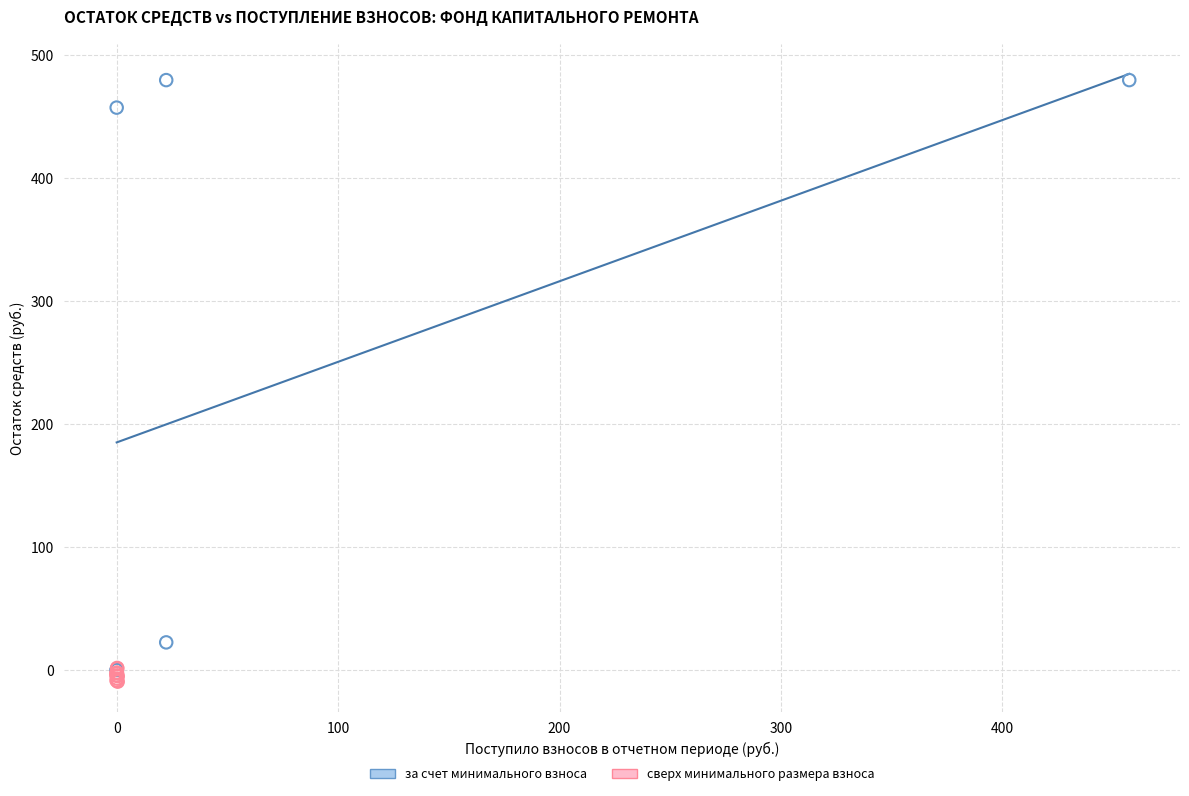

Which series contains the highest Y value?

за счет минимального взноса